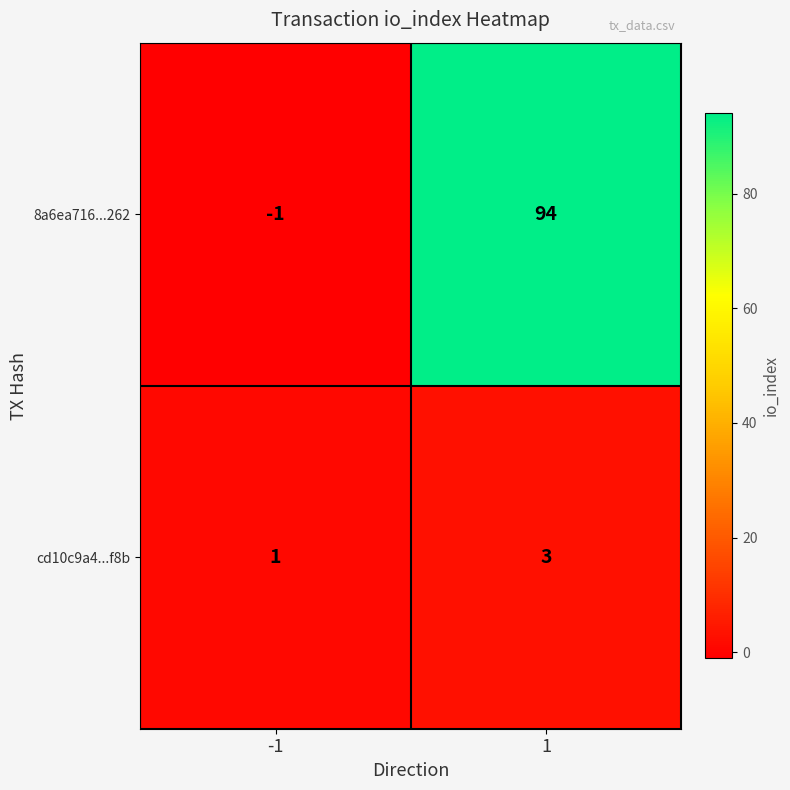

Rank the series by their maximum value, from lowest to highest.

cd10c9a4...f8b, 8a6ea716...262